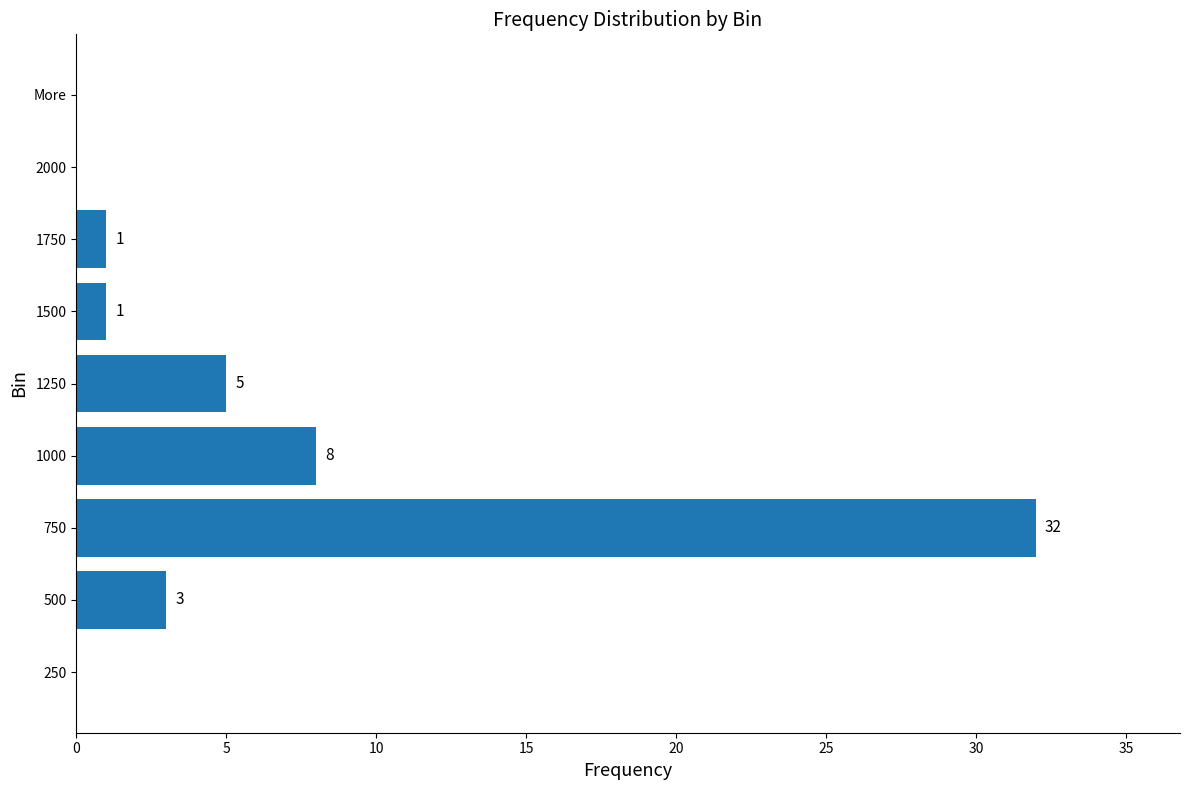

At which category does the chart reach its peak across all series?

750